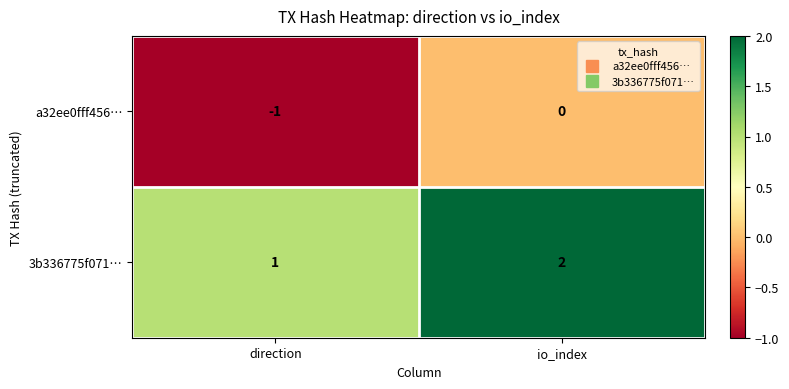

At which label is a32ee0fff456… closest to 0?

io_index